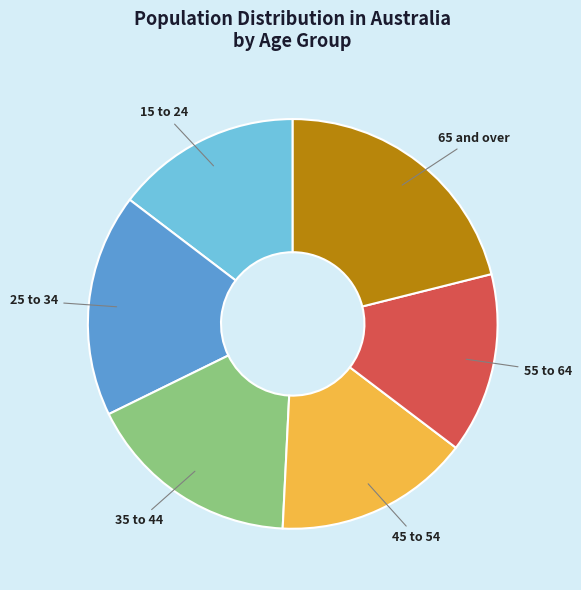

Which category has the biggest portion of the pie?

65 and over